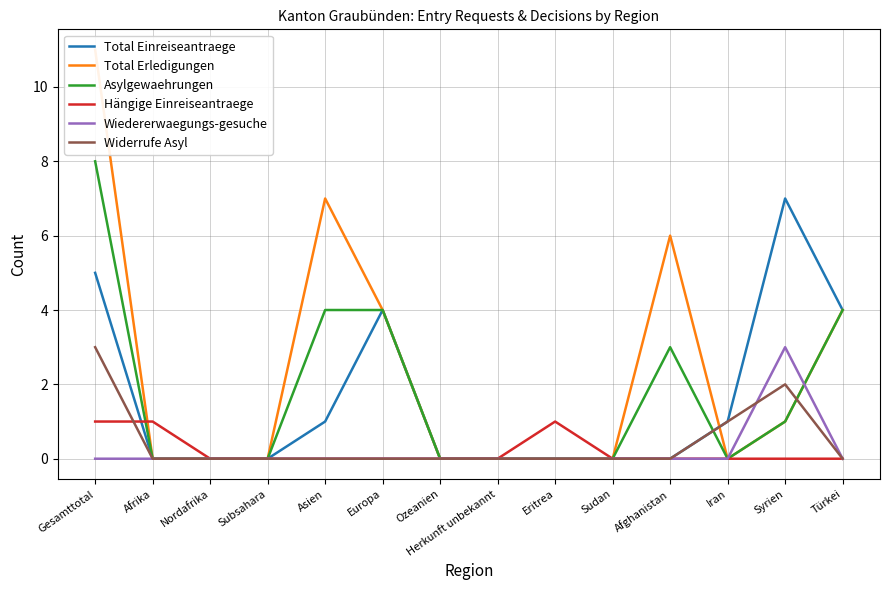

At which category is the sum across all series the highest?

Gesamttotal